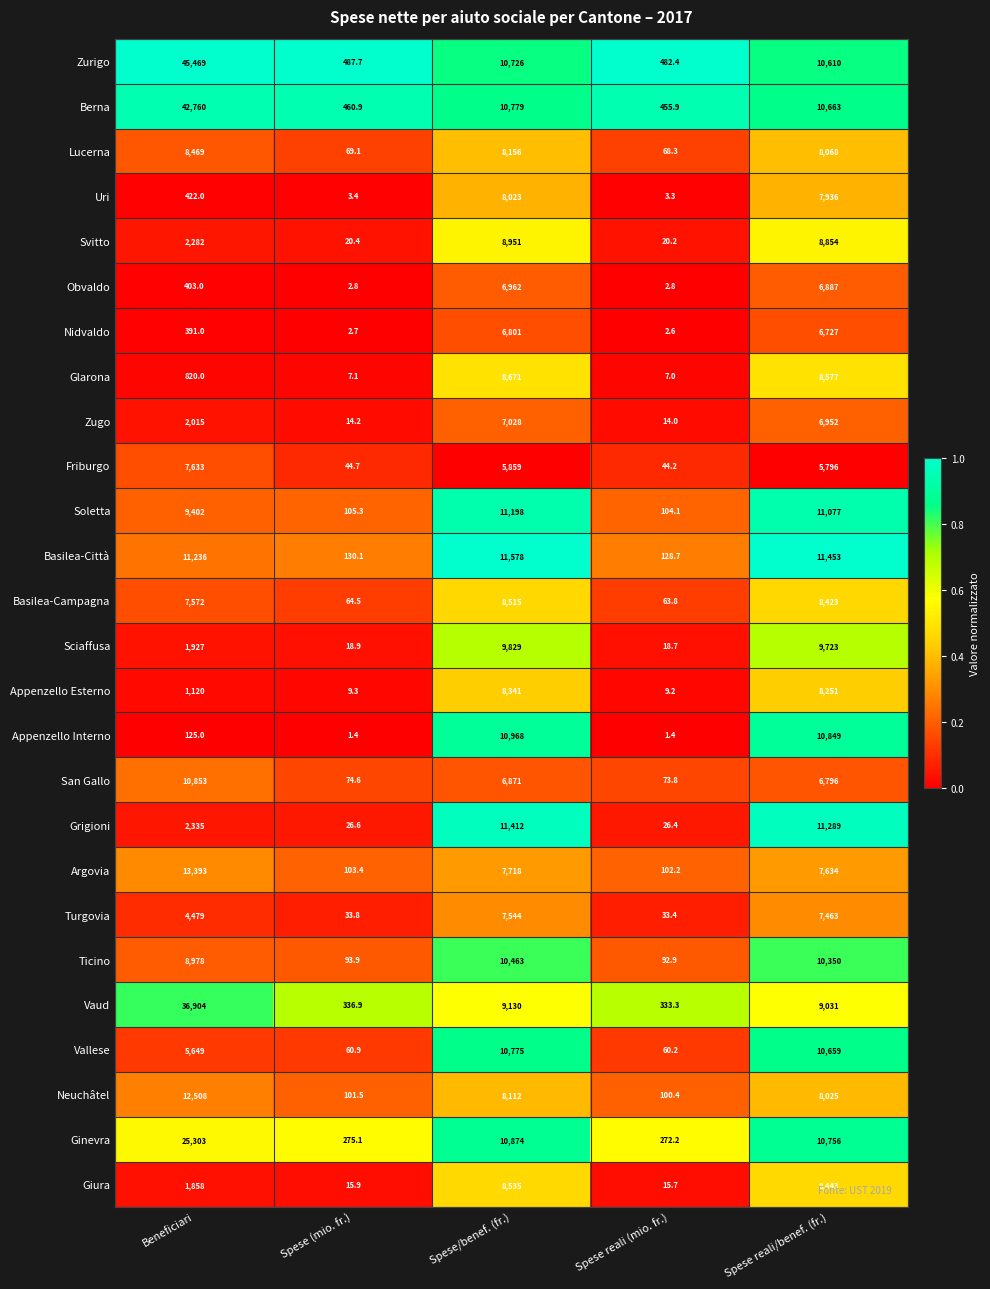

True or false: Svitto has a value of 12308.7 at Spese reali/benef. (fr.).

False